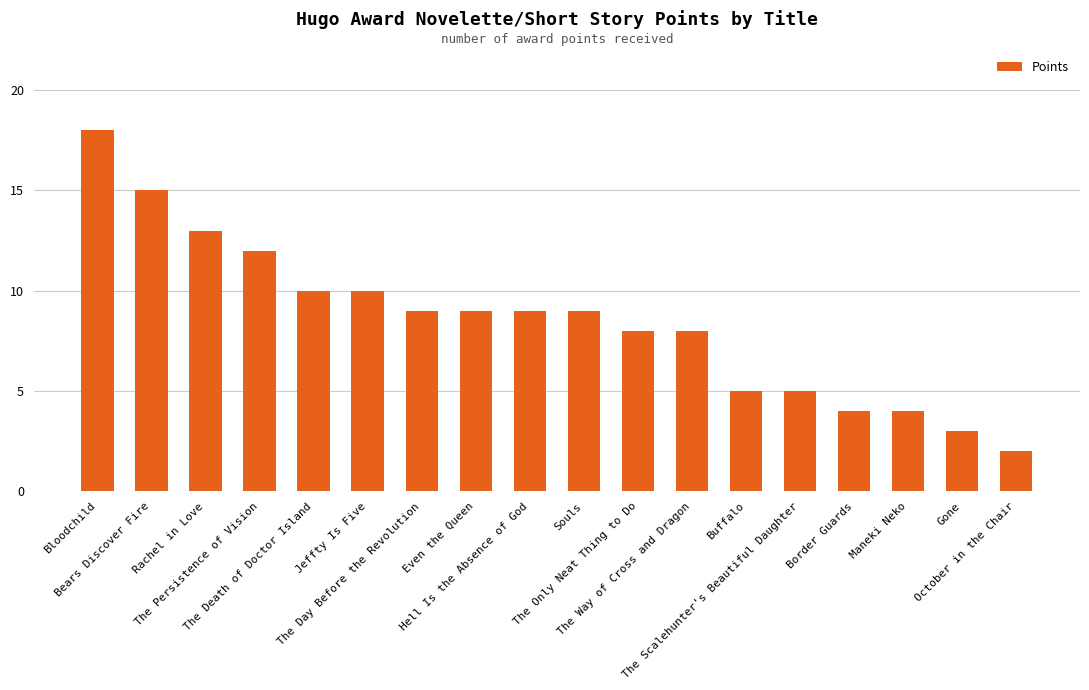

What is the label of the 2nd bar from the left?

Bears Discover Fire